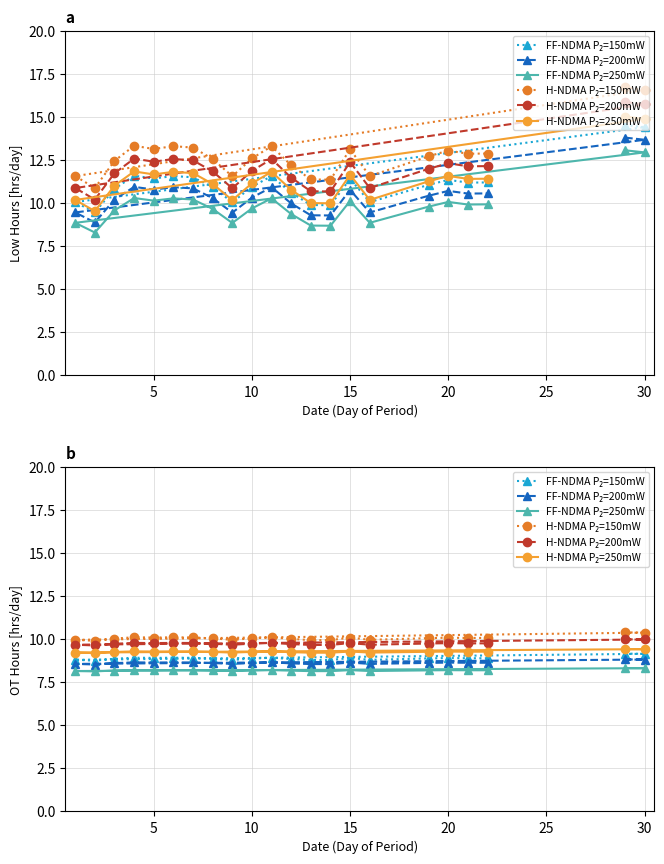

At how many categories does at least one series exceed 8?

22